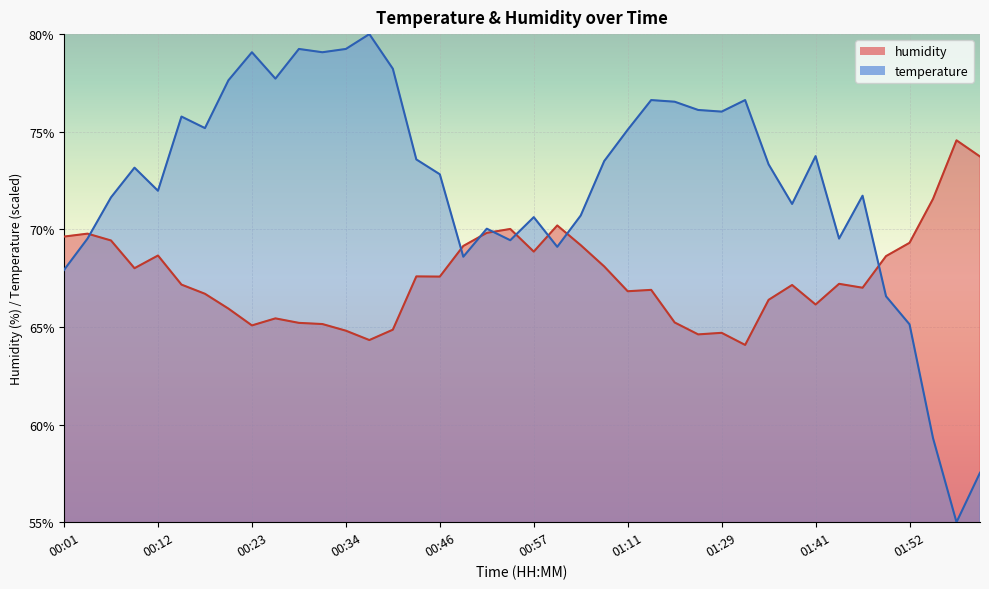

At which label does humidity first exceed 67?

00:01